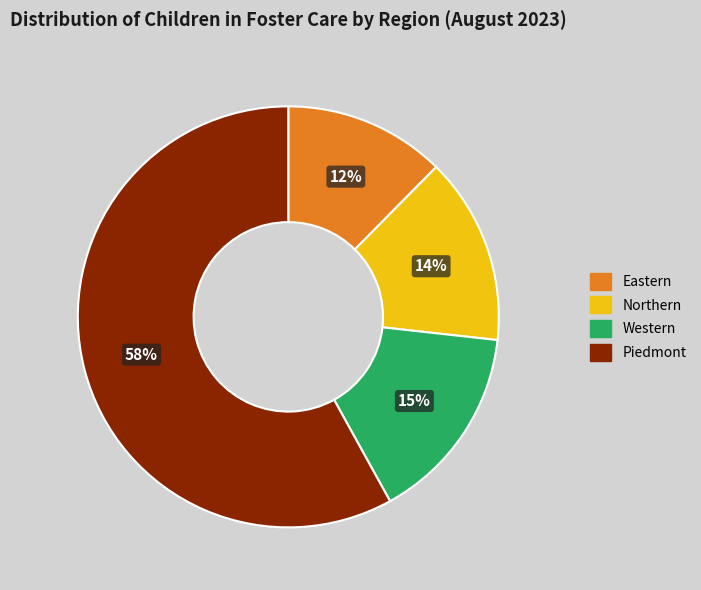

To the nearest percent, what is the difference between the largest and smallest slice percentages?

46%